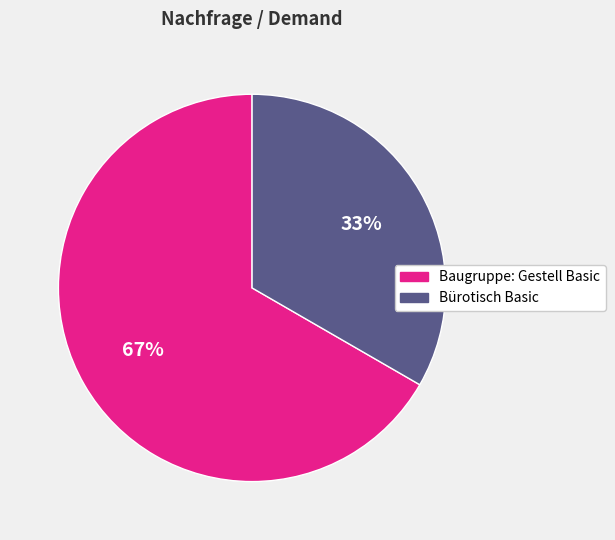

How many segments does this pie chart have?

2